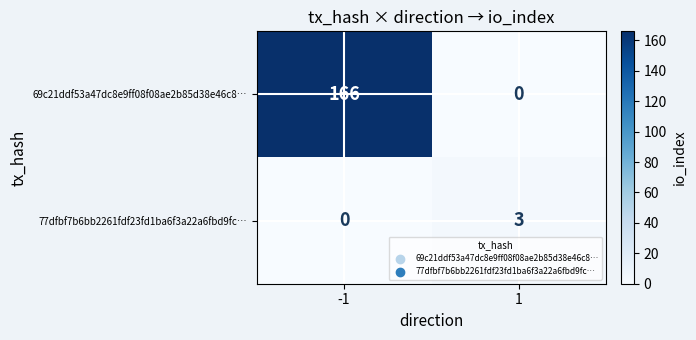

Which series has the largest total across all categories?

69c21ddf53a47dc8e9ff08f08ae2b85d38e46c8…